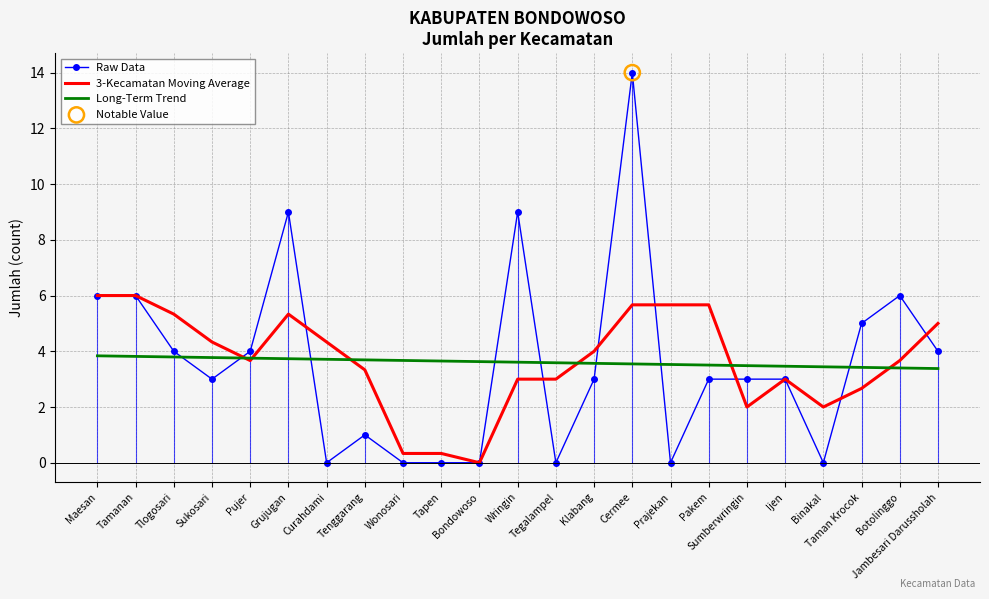

What is the difference between the highest and lowest values at Sumberwringin?

1.5